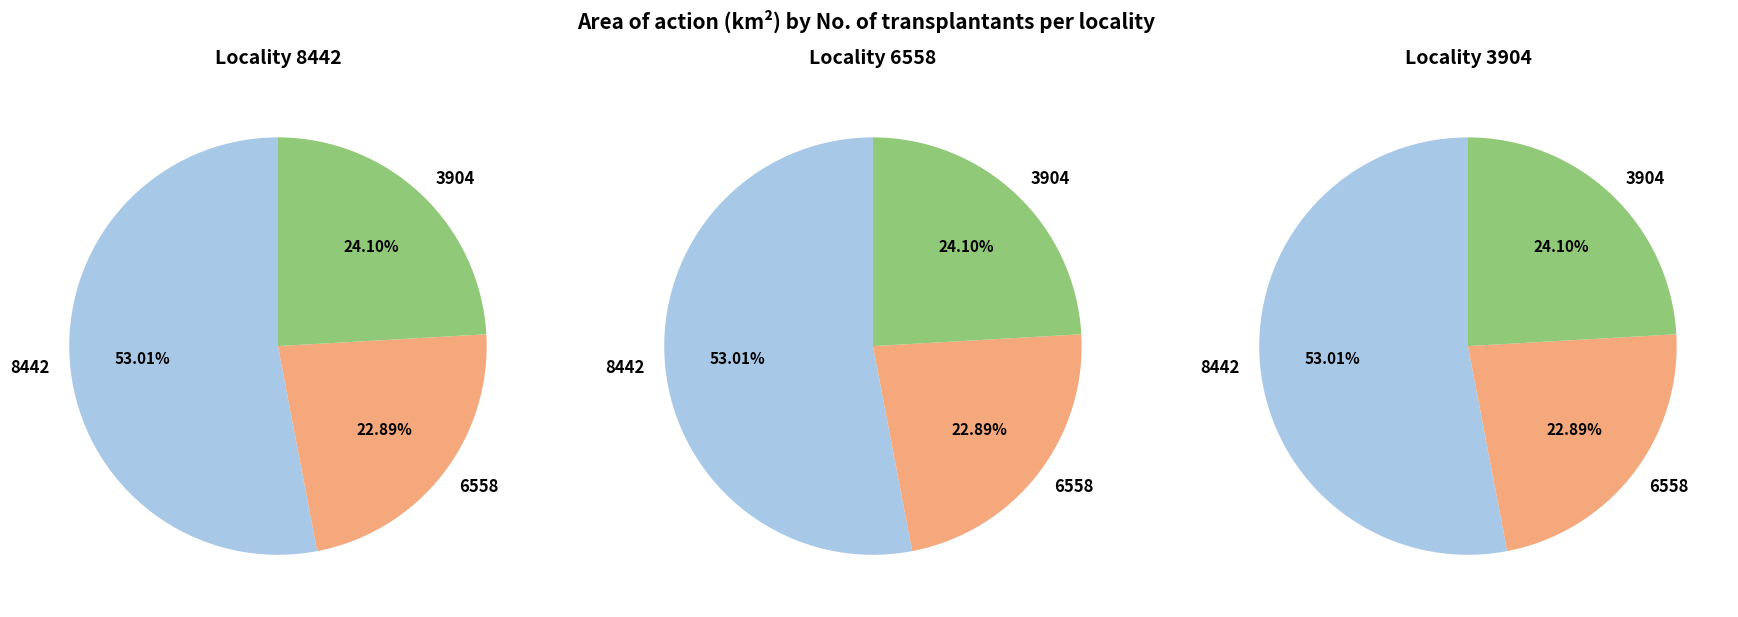

To the nearest percent, what is the average slice percentage?

33%